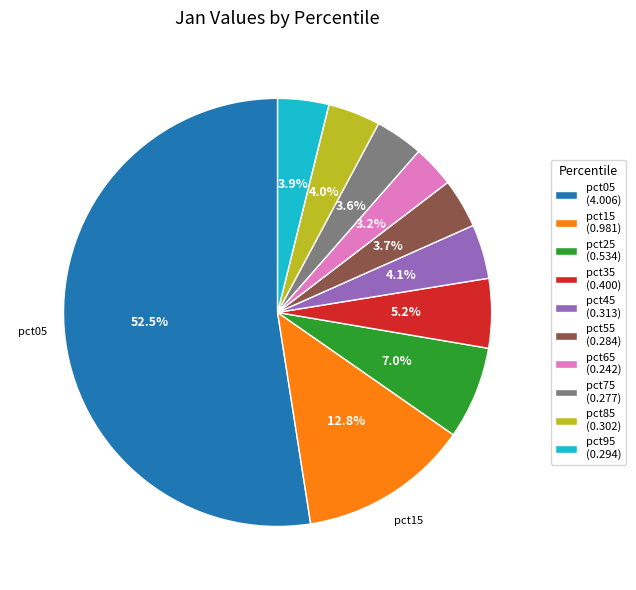

What percentage do pct45 (0.313) and pct95 (0.294) together represent?

8.0%